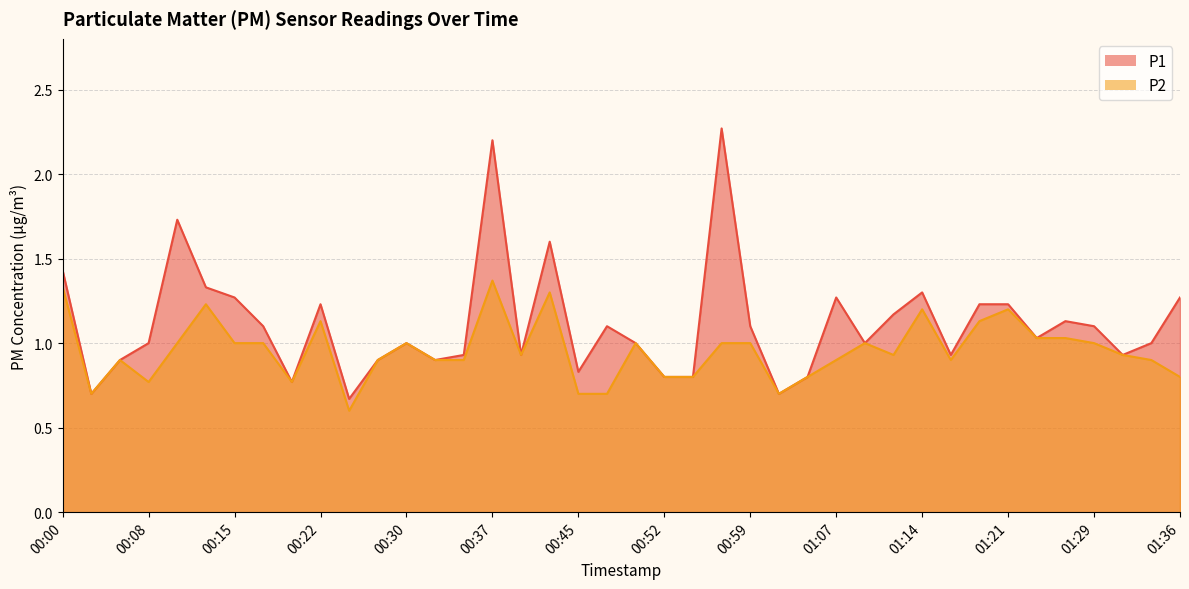

Count the number of data series in this chart.

2